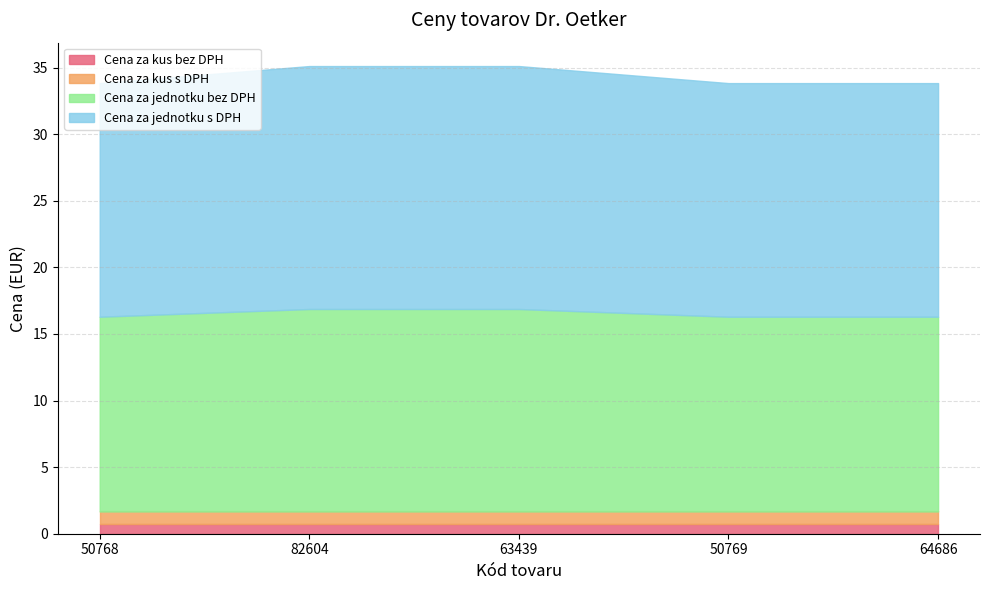

Rank the series at 50768 from highest to lowest value.

Cena za jednotku s DPH, Cena za jednotku bez DPH, Cena za kus s DPH, Cena za kus bez DPH